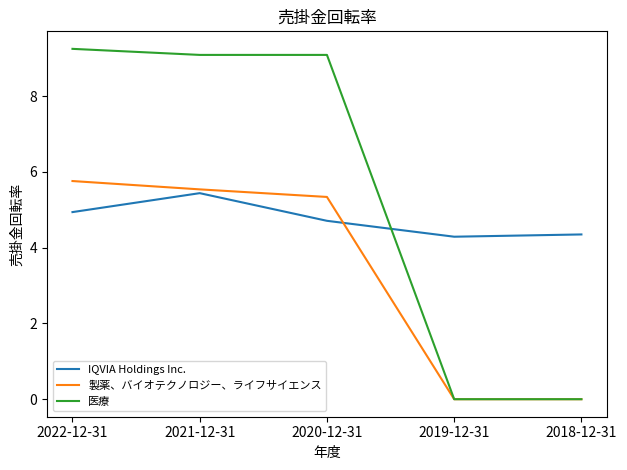

What is the average value of the 医療 series?

5.5